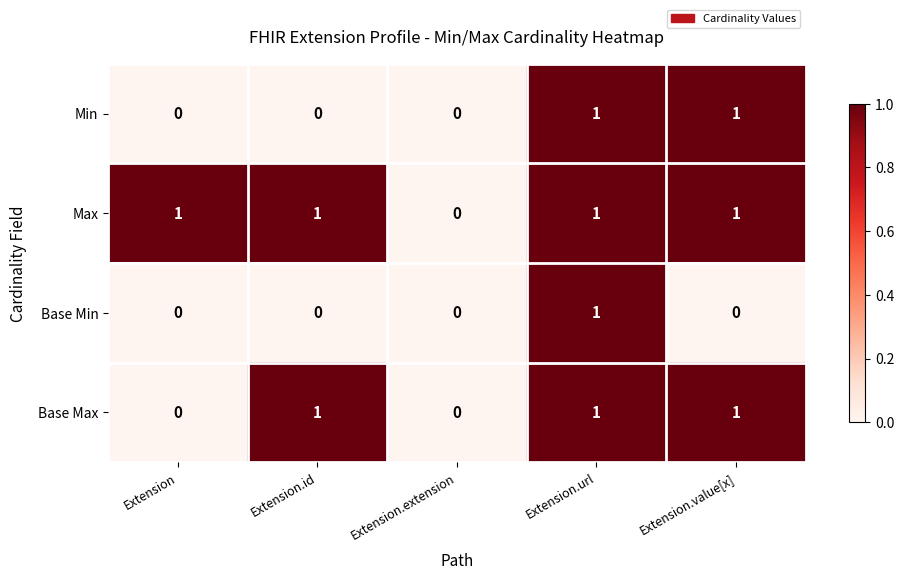

What is the total value across all series at Extension.value[x]?

3